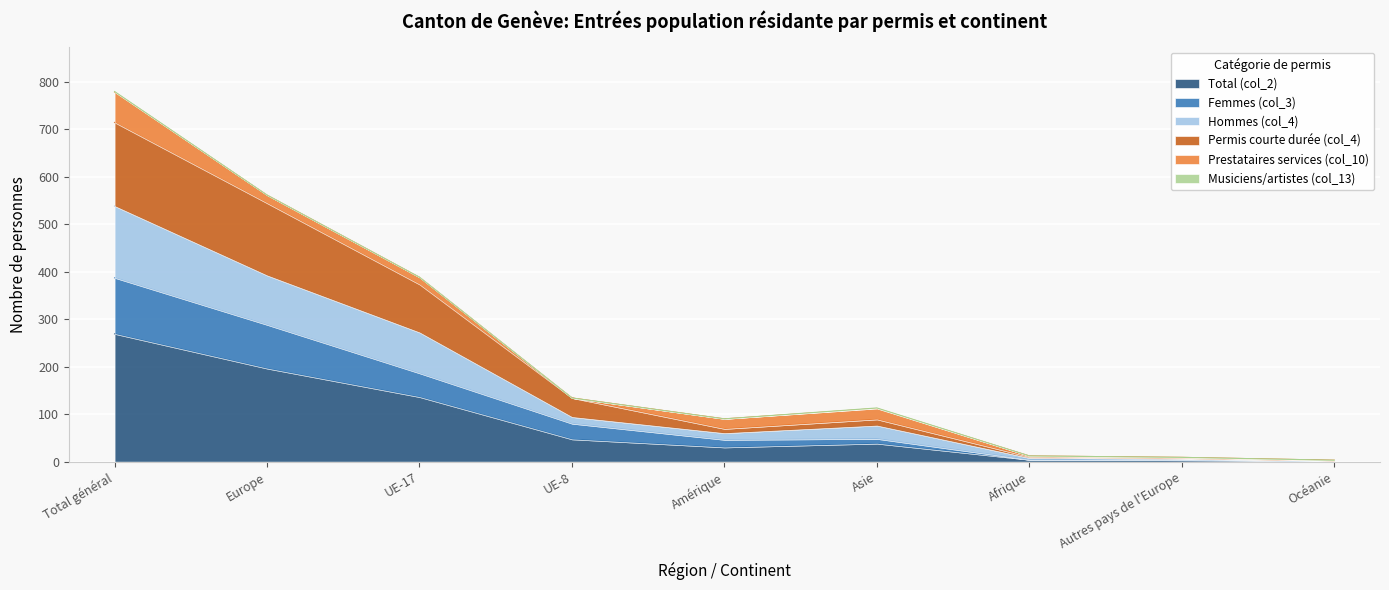

Is it true that Total (col_2) equals 30 at Amérique?

True